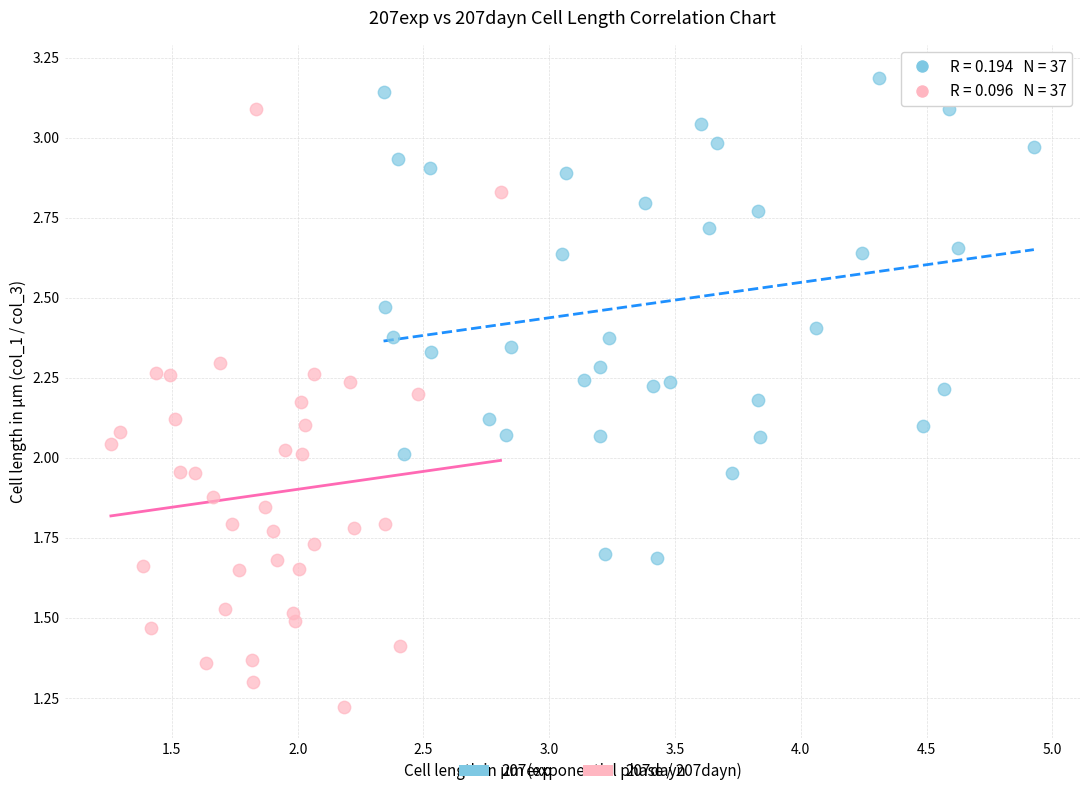

Which series reaches the minimum Y coordinate?

207dayn